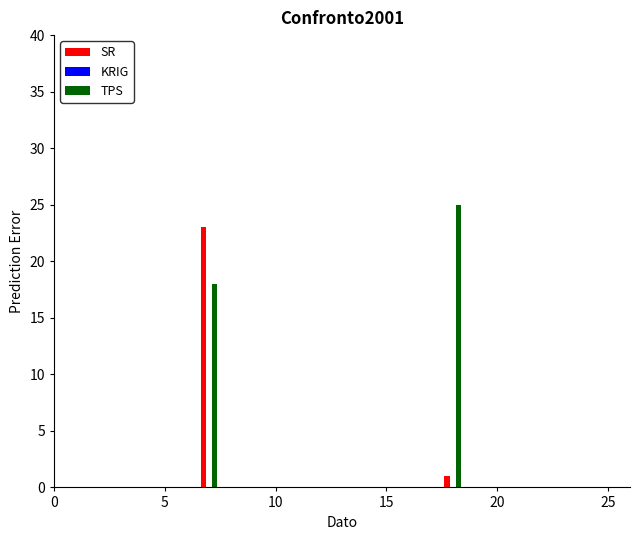

What is the maximum value shown in the chart?

25